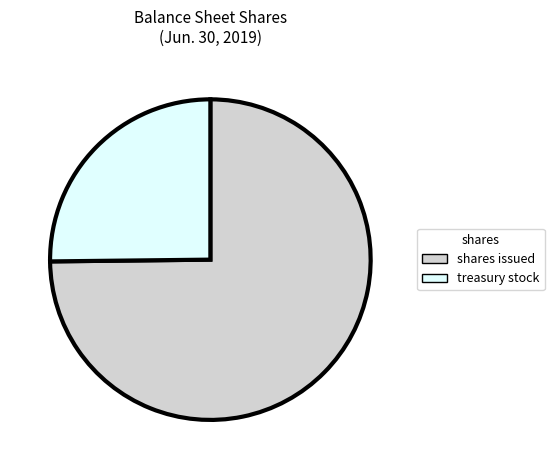

Is there a majority slice in this chart?

Yes